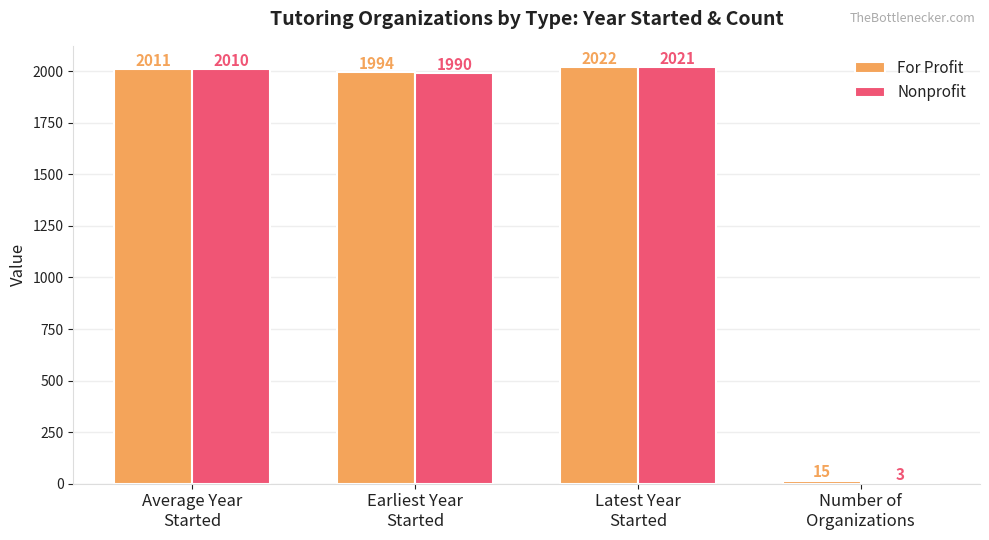

Which series has the largest total across all categories?

For Profit